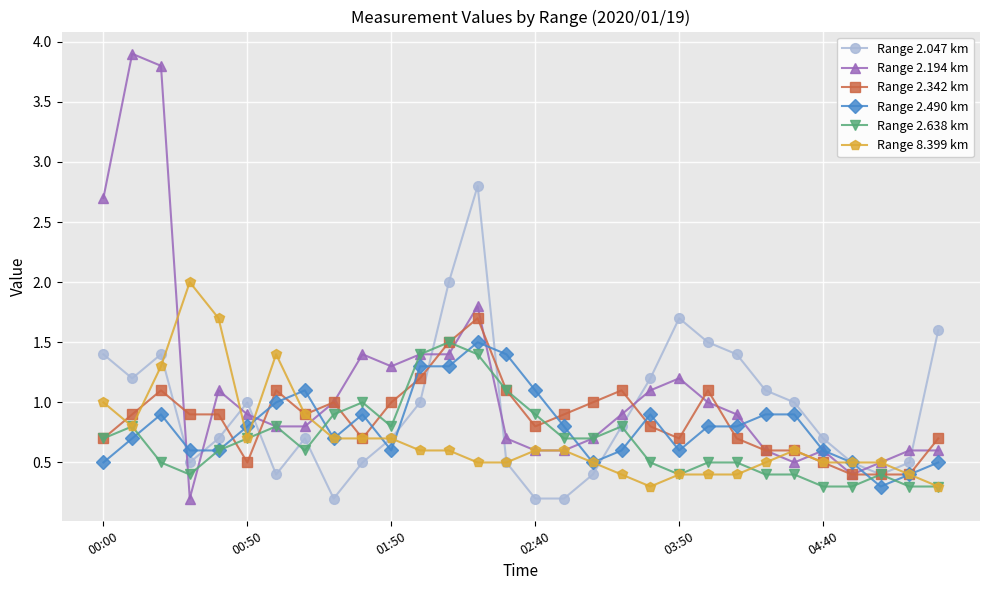

How many distinct data groups are displayed?

6